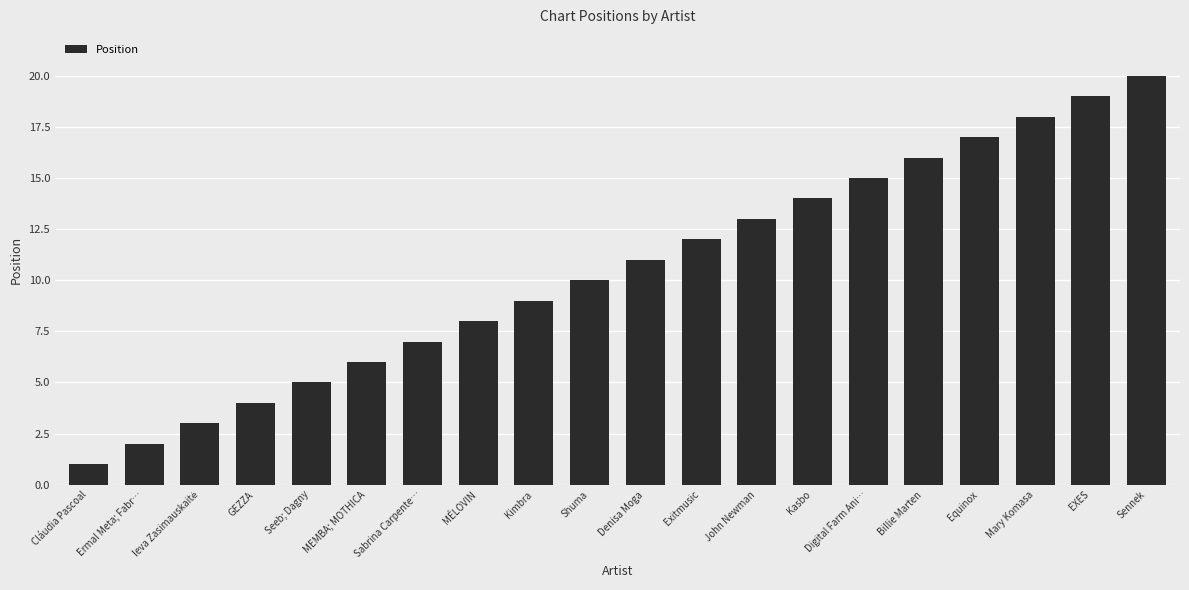

Which has a higher value, Exitmusic or EXES?

EXES